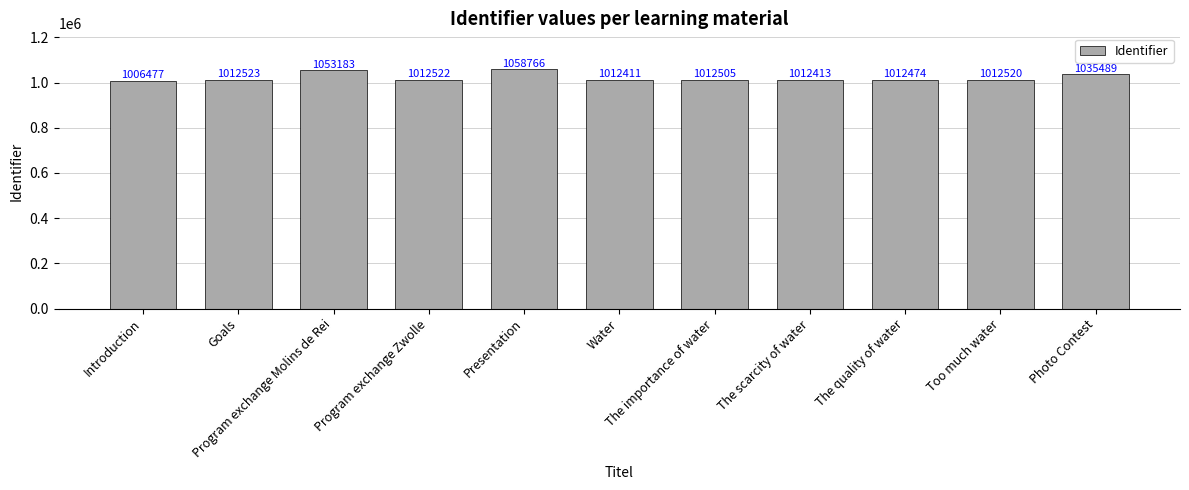

Which category has the highest value across all series?

Presentation